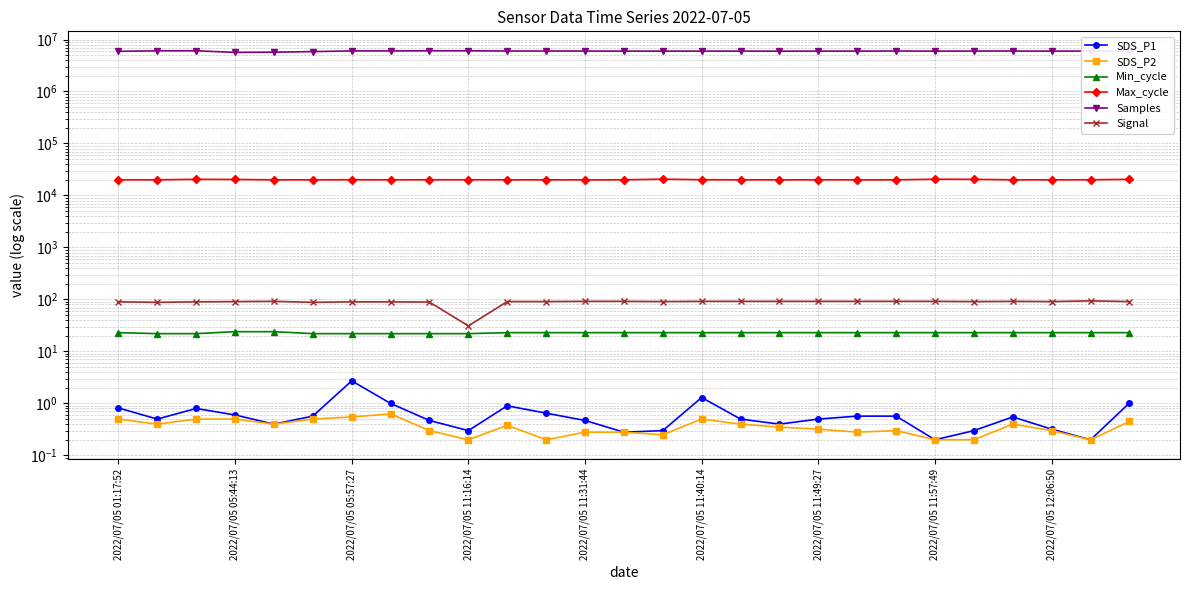

The value of Min_cycle at 17 is 35.5. True or false?

False